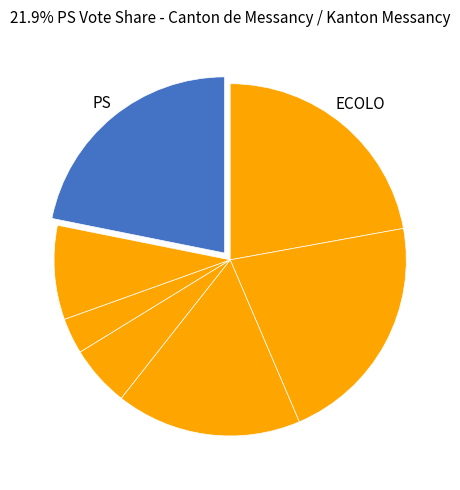

How many segments does this pie chart have?

7